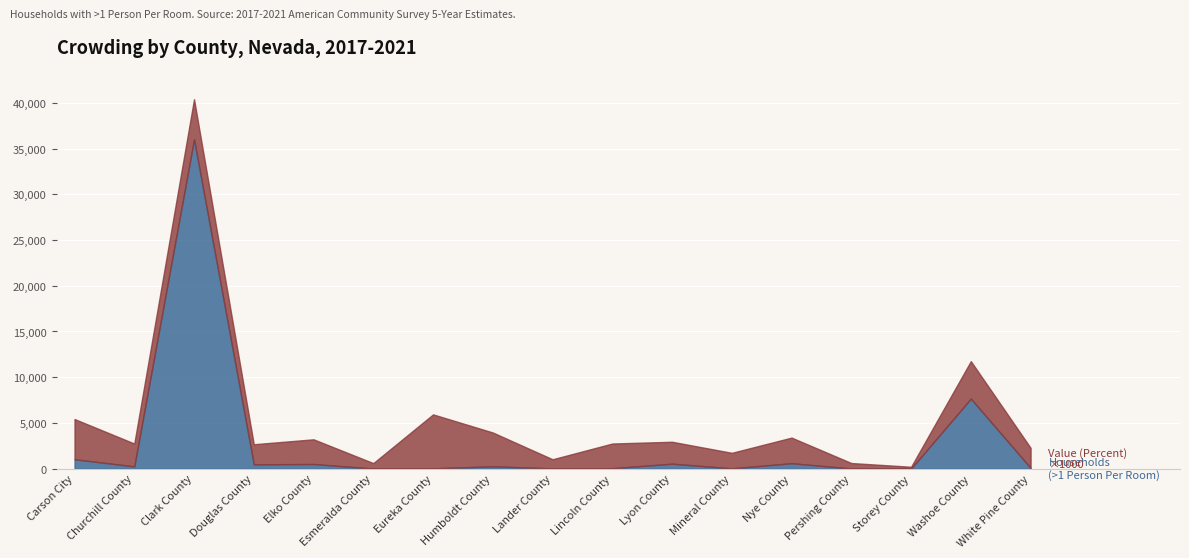

True or false: Value (Percent) and Households (>1 Person Per Room) intersect in this chart.

False